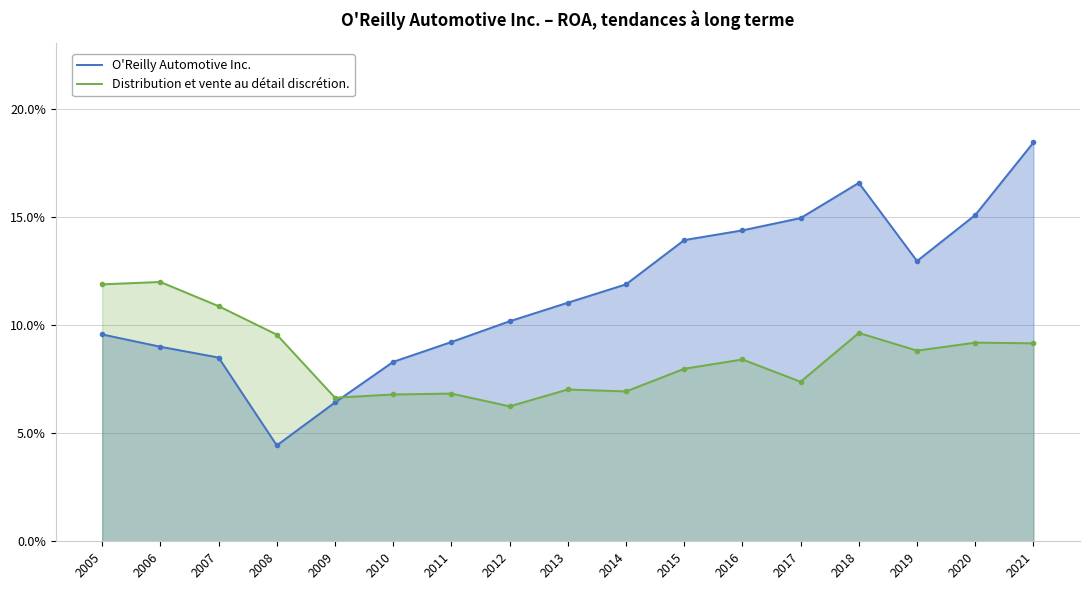

Does the chart have visible grid lines?

Yes